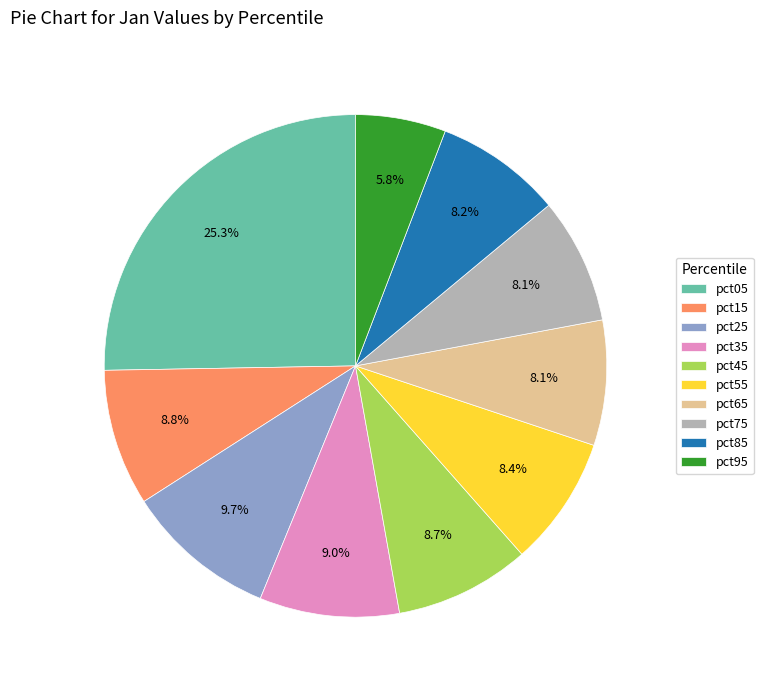

What is the largest slice in the pie chart?

pct05